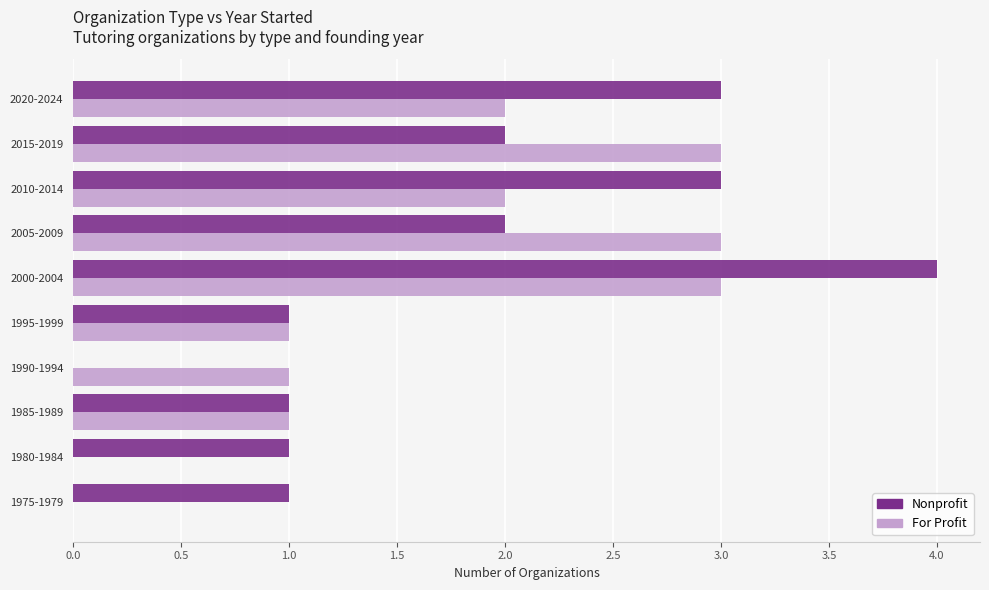

Which series changed the most between 1990-1994 and 2020-2024?

Nonprofit